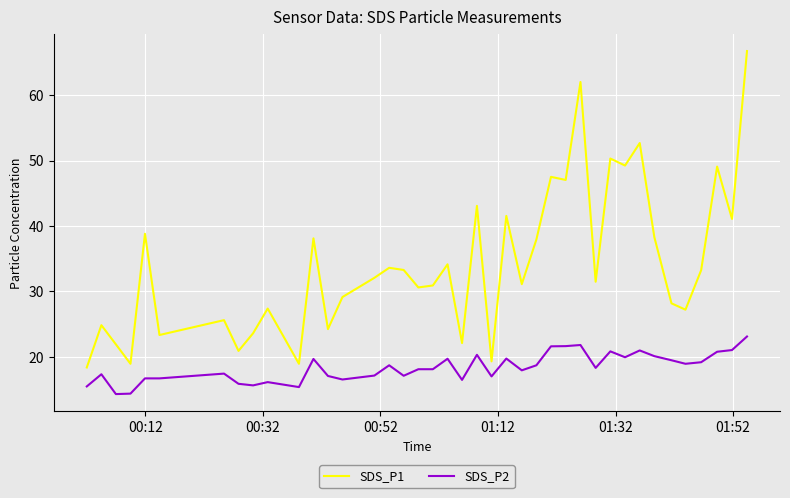

List the series in order of their peak value, highest first.

SDS_P1, SDS_P2